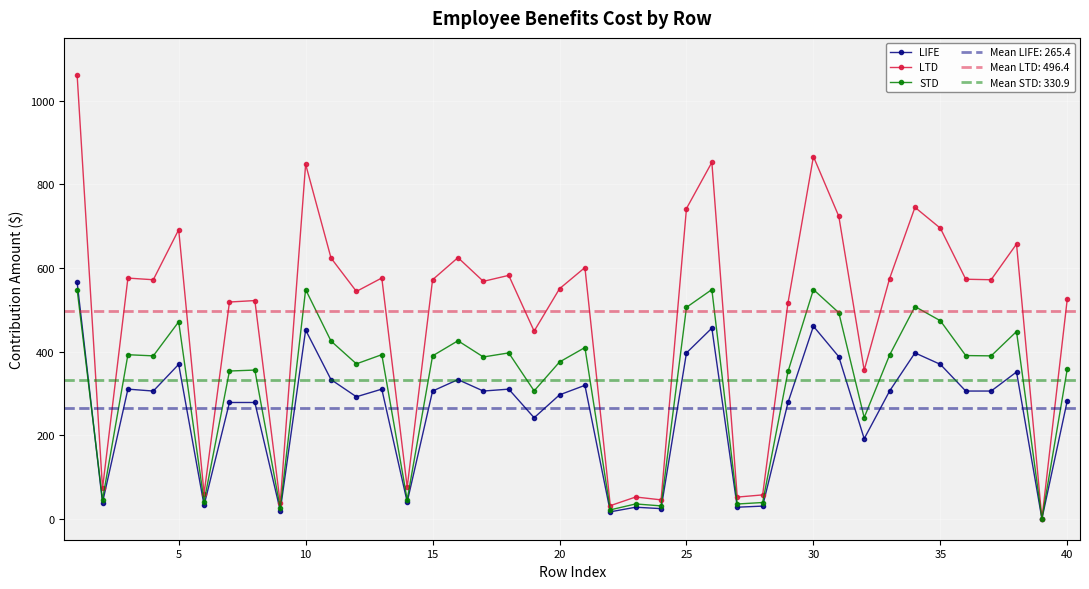

The STD series shows 358.7 at 40. True or false?

True